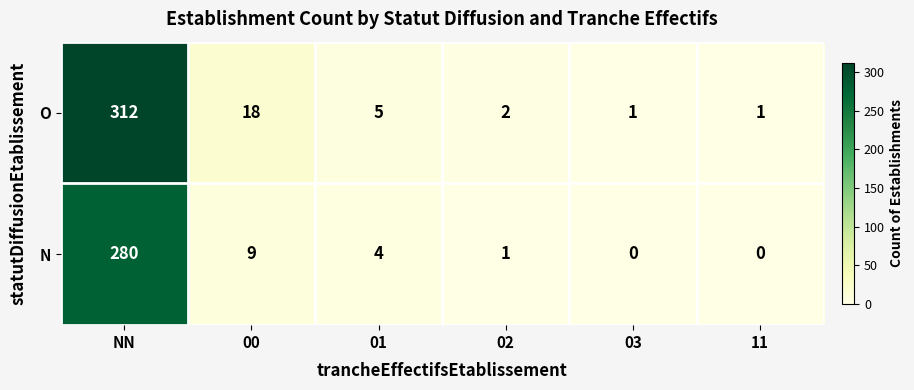

Which series has the largest range (max minus min)?

O